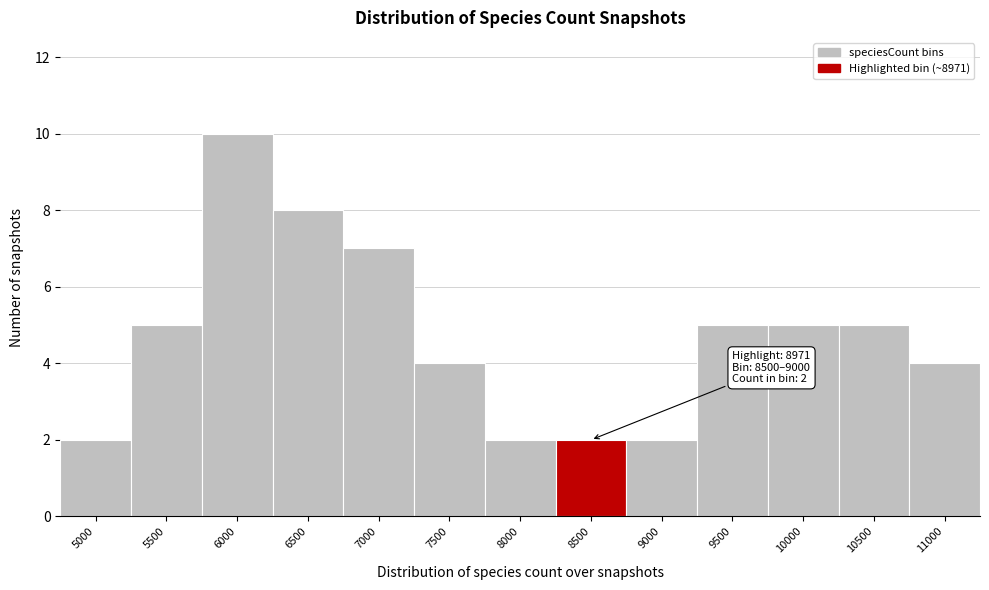

Reading right to left, what are all the values shown in this chart?

4	5	5	5	2	2	2	4	7	8	10	5	2